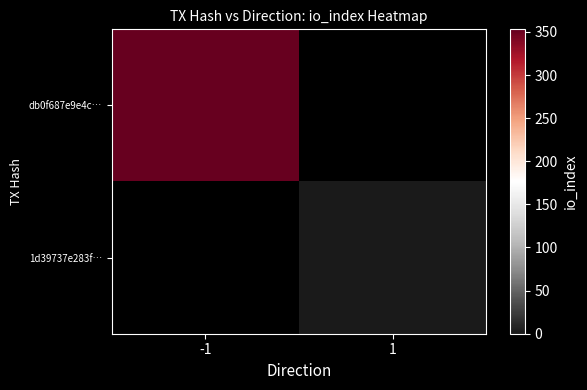

Is the value of db0f687e9e4c… at 1 greater than the value of 1d39737e283f… at 1?

No